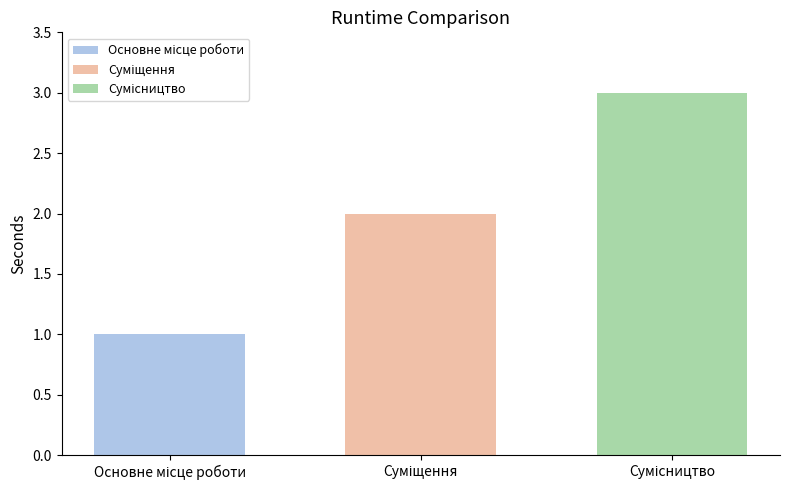

What is the maximum value shown in the chart?

3